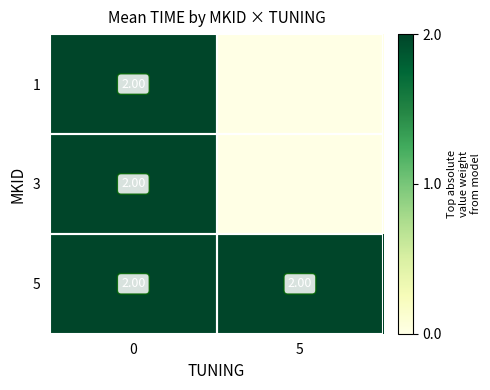

What is the sum of all 5 values?

4